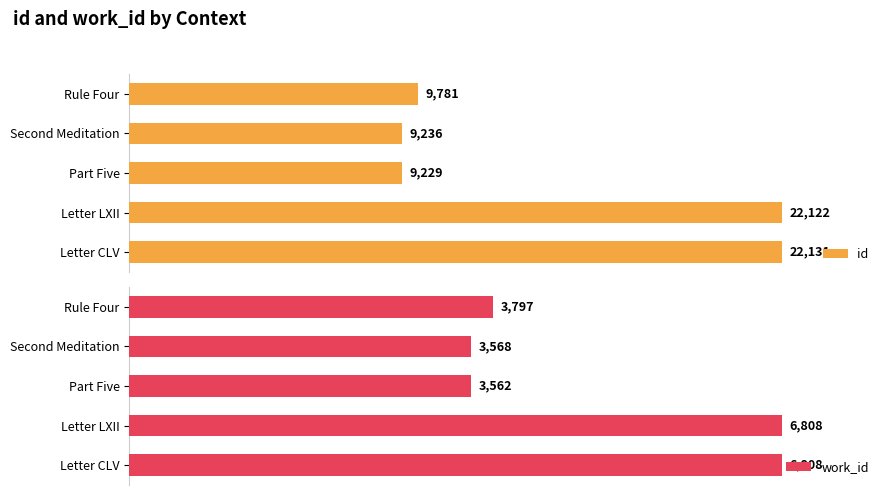

Which category has the highest value in the id series?

Letter CLV